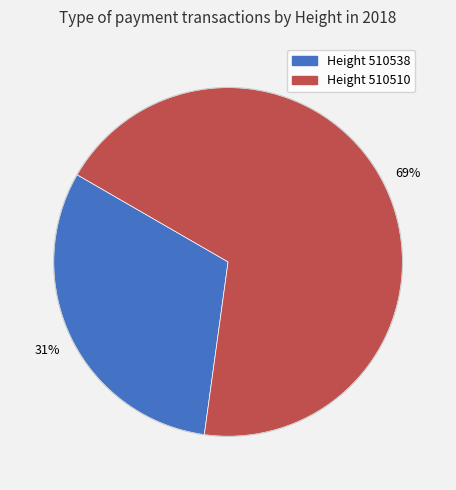

To the nearest percent, what is the average slice percentage?

50%